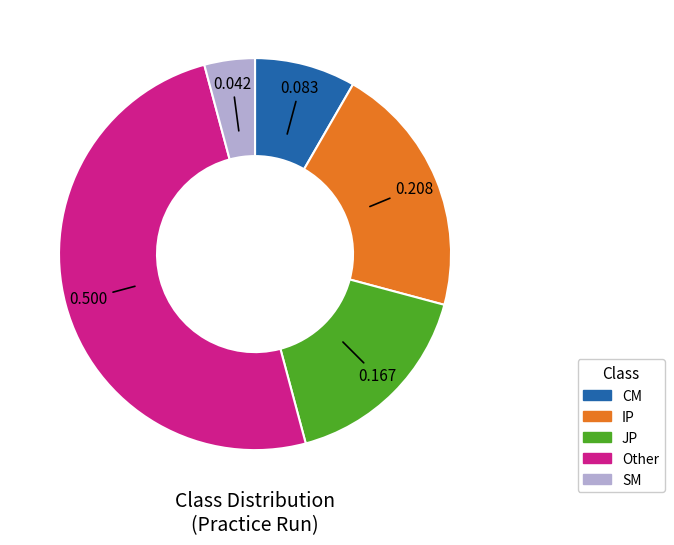

How many slices are in this pie chart?

5